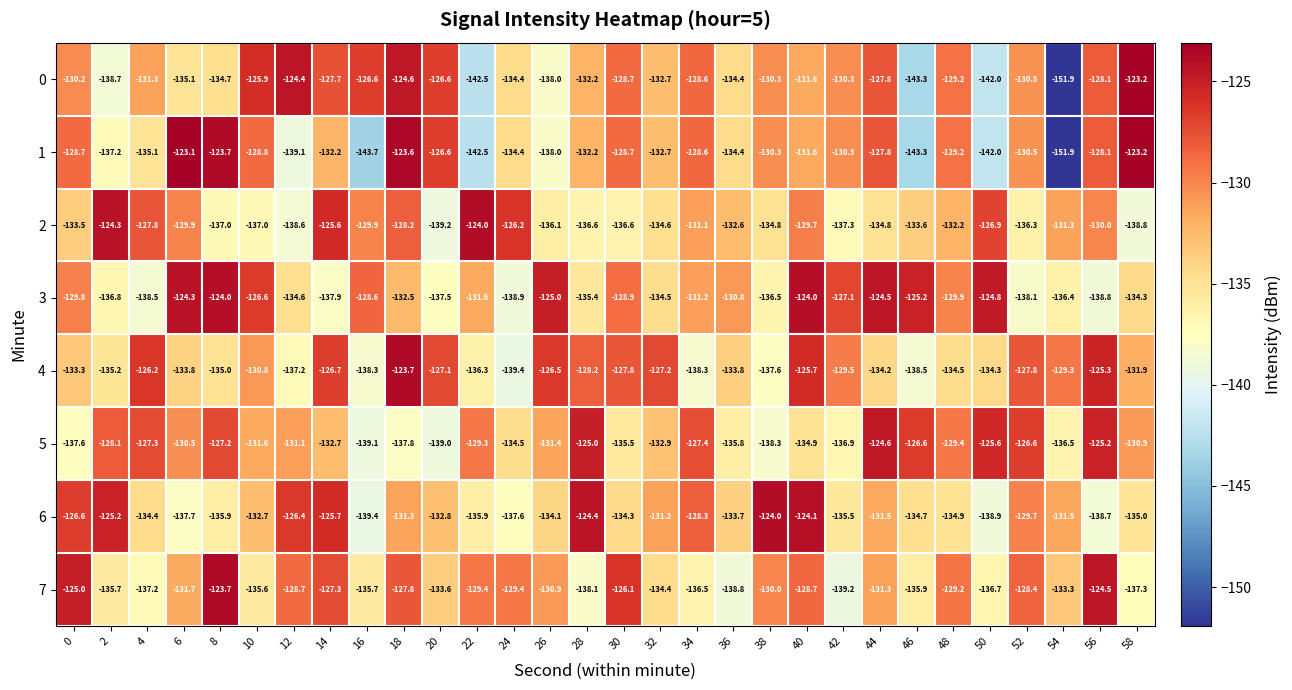

What is the approximate value of 1 at 34?

-128.6